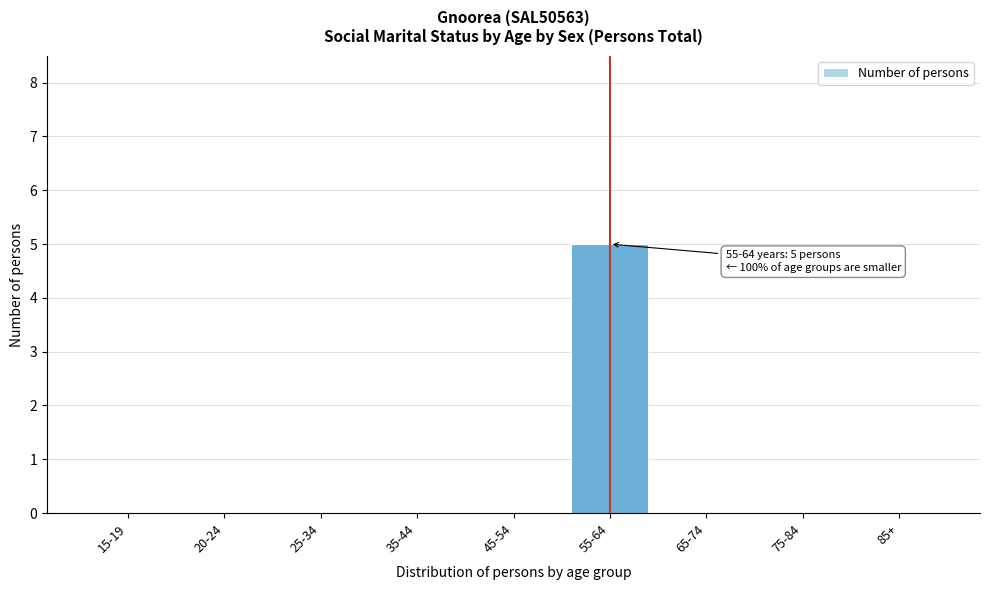

Reading left to right, transcribe all the data shown in this chart.

15-19=0	20-24=0	25-34=0	35-44=0	45-54=0	55-64=5	65-74=0	75-84=0	85+=0